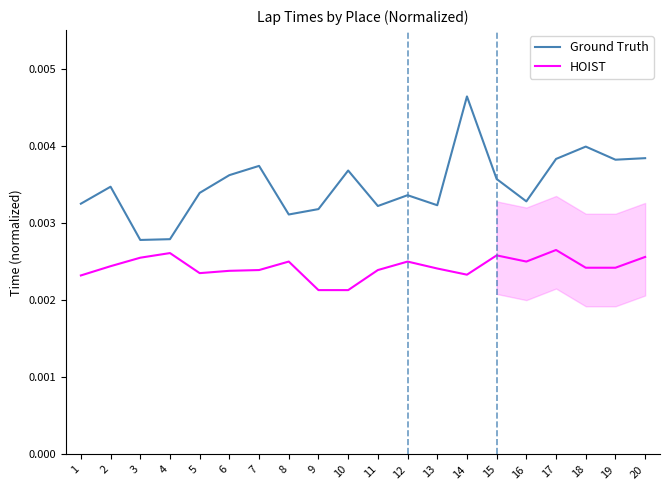

List the series in order of their peak value, lowest first.

HOIST, Ground Truth